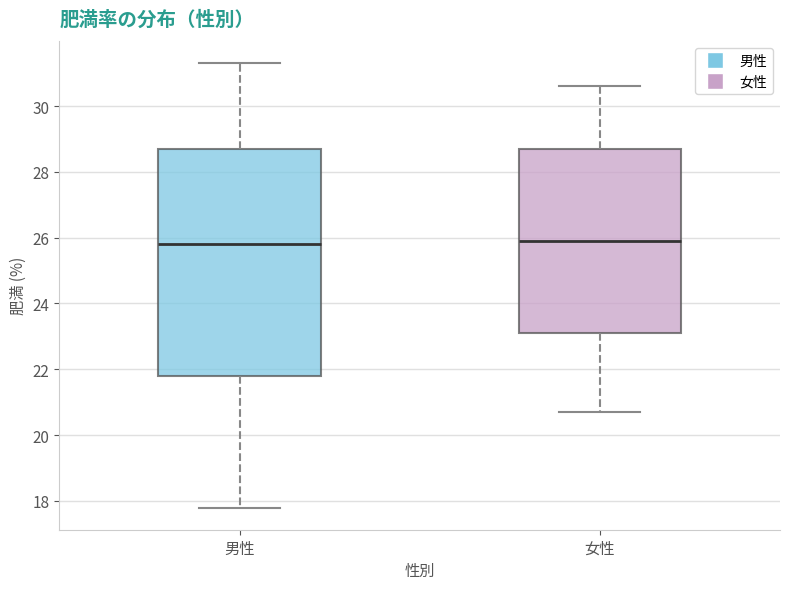

Reading left to right, transcribe this box plot: for each box, give where its median line is, the range the box spans, and where its two whiskers end, as read against the y-axis. The values are not printed on the chart, so give them approximately, as read against the axis.

男性: median 25.8, box 21.8 to 28.8, whiskers 17.8 to 31.4
女性: median 26.0, box 23.2 to 28.8, whiskers 20.8 to 30.6